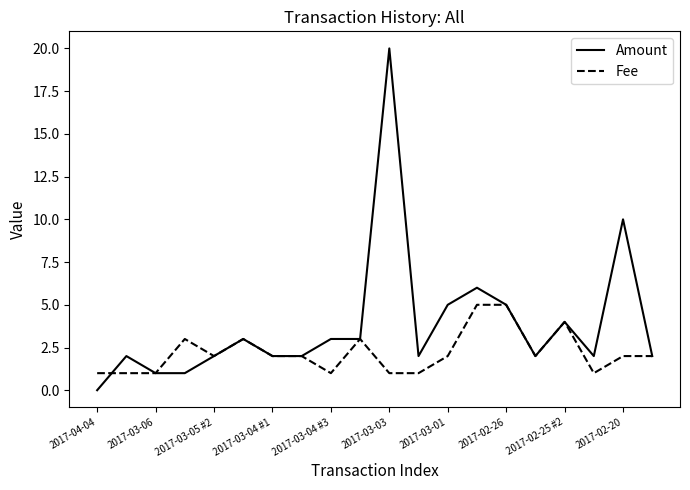

Which series has the largest total across all categories?

Amount